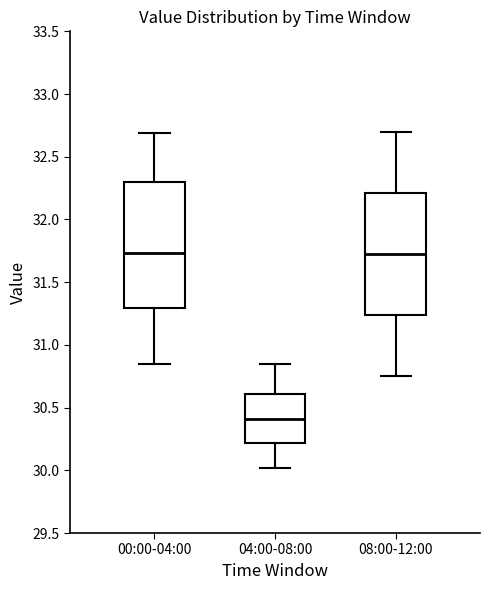

Reading left to right, read every box against the y-axis: the position of its median line, the range the box covers, and the ends of its whiskers. The values are not printed on the chart, so give them approximately, as read against the axis.

00:00-04:00: median 31.75, box 31.30 to 32.30, whiskers 30.85 to 32.70
04:00-08:00: median 30.40, box 30.20 to 30.60, whiskers 30.00 to 30.85
08:00-12:00: median 31.75, box 31.25 to 32.20, whiskers 30.75 to 32.70